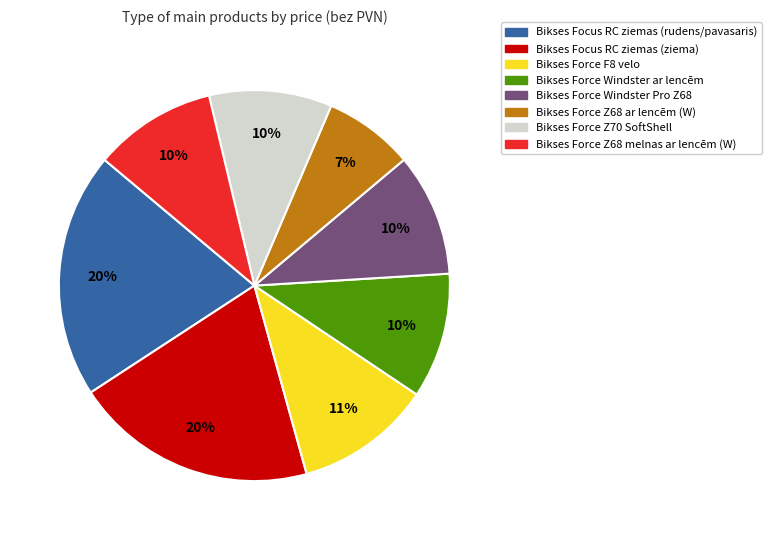

Does Bikses Force F8 velo account for over 50% of the chart?

No